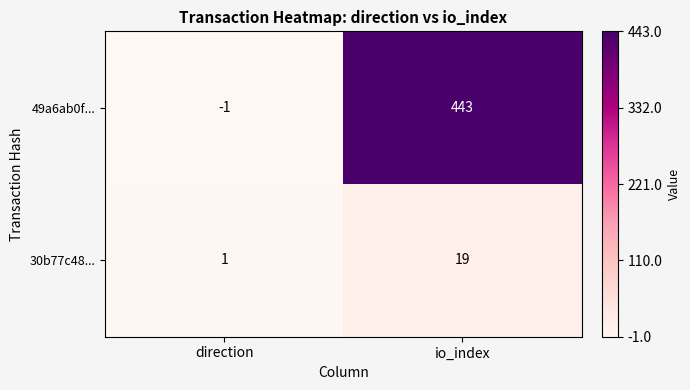

Reading left to right, list all the values displayed in this chart.

49a6ab0f...: direction=-1	io_index=443
30b77c48...: direction=1	io_index=19